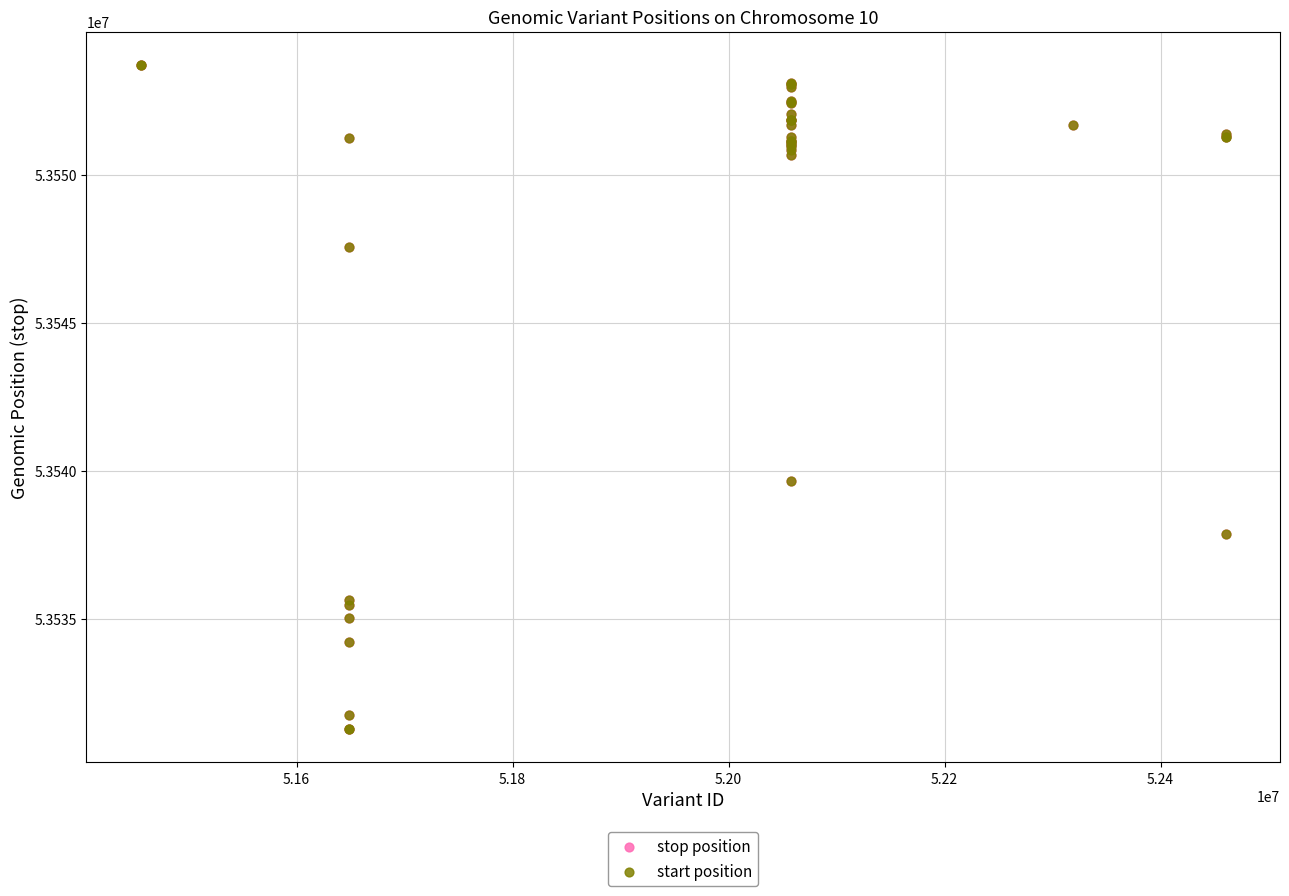

What are all the series names shown in the legend?

stop position, start position